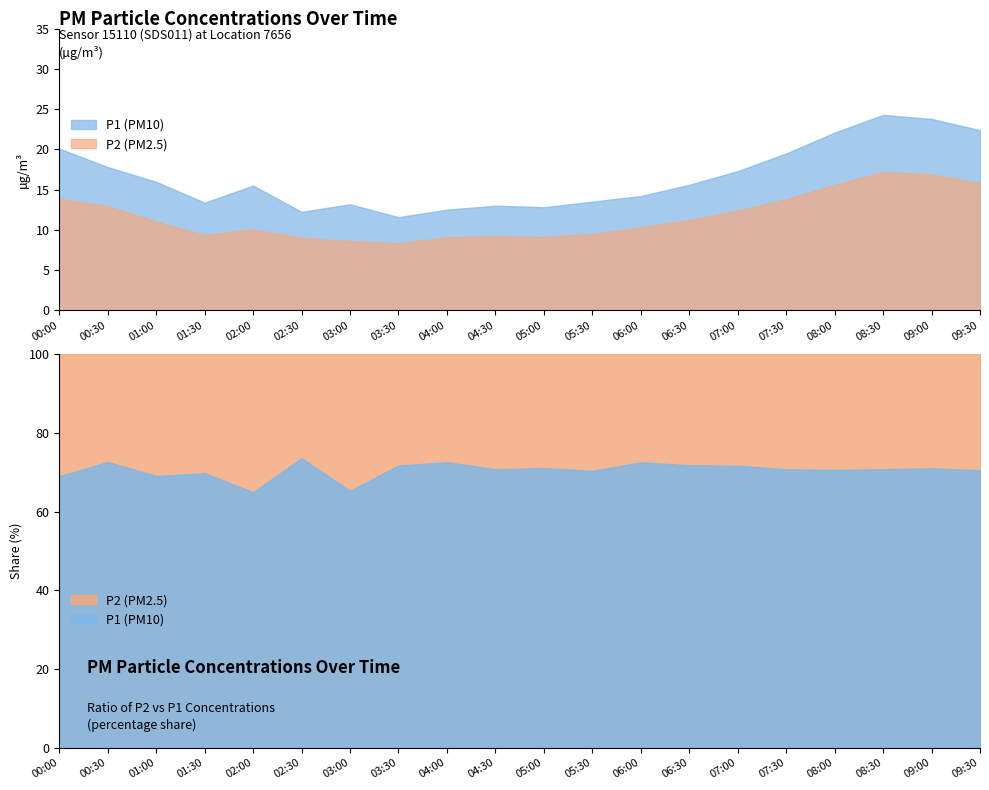

What are all the series names shown in the legend?

P1, P2